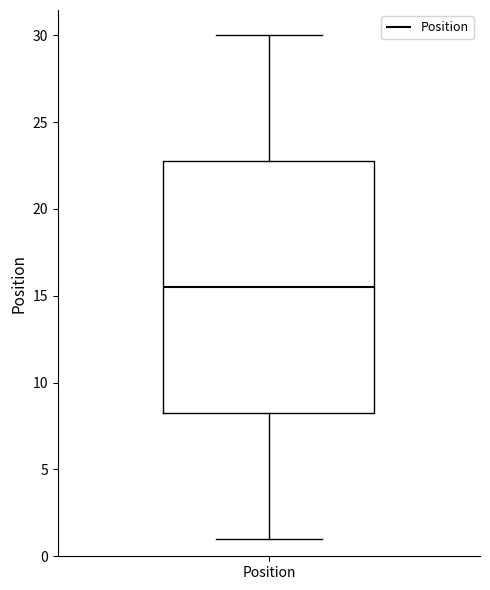

Read this box plot against the y-axis: the position of the median line, the range covered by the box, and the ends of both whiskers. The values are not printed on the chart, so give them approximately, as read against the axis.

median 15.5, box 8.5 to 23.0, whiskers 1.0 to 30.0